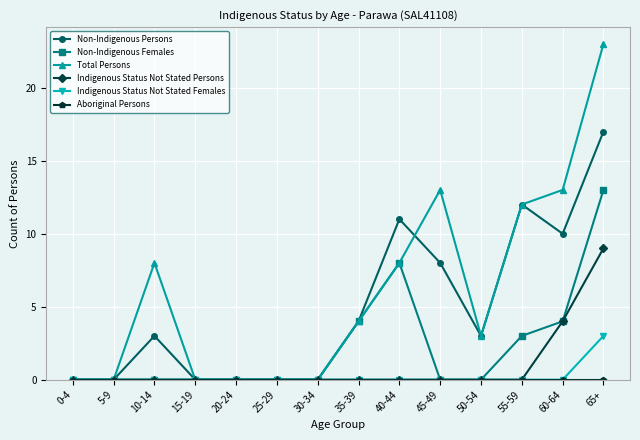

True or false: Total Persons has more than 0 points higher than both neighbors.

True